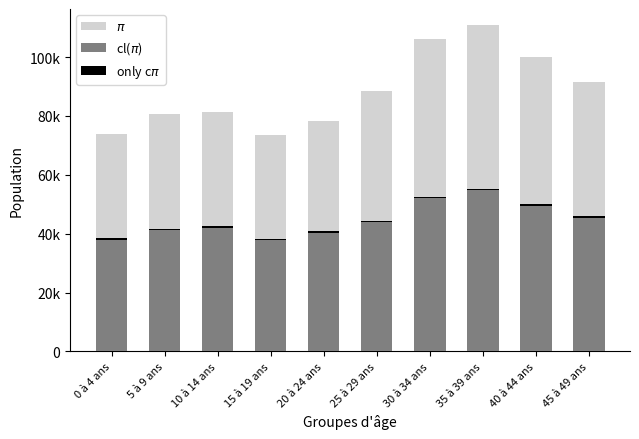

What is the average value of the only c$\pi$ series?

501